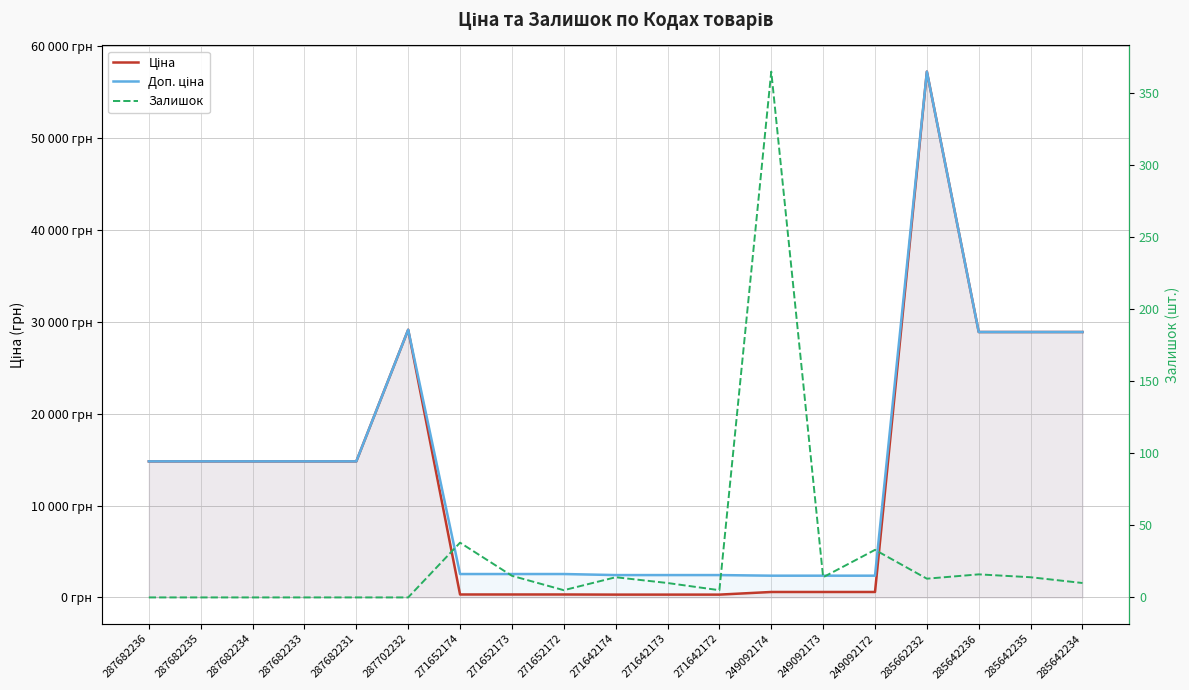

At which category does Ціна reach its first local peak?

287702232